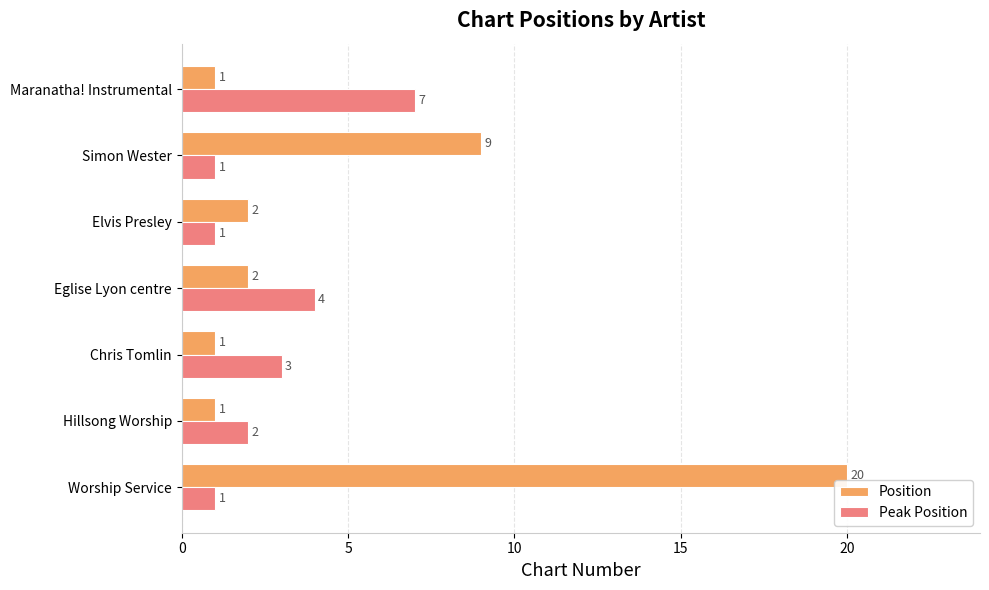

Count the number of data series in this chart.

2